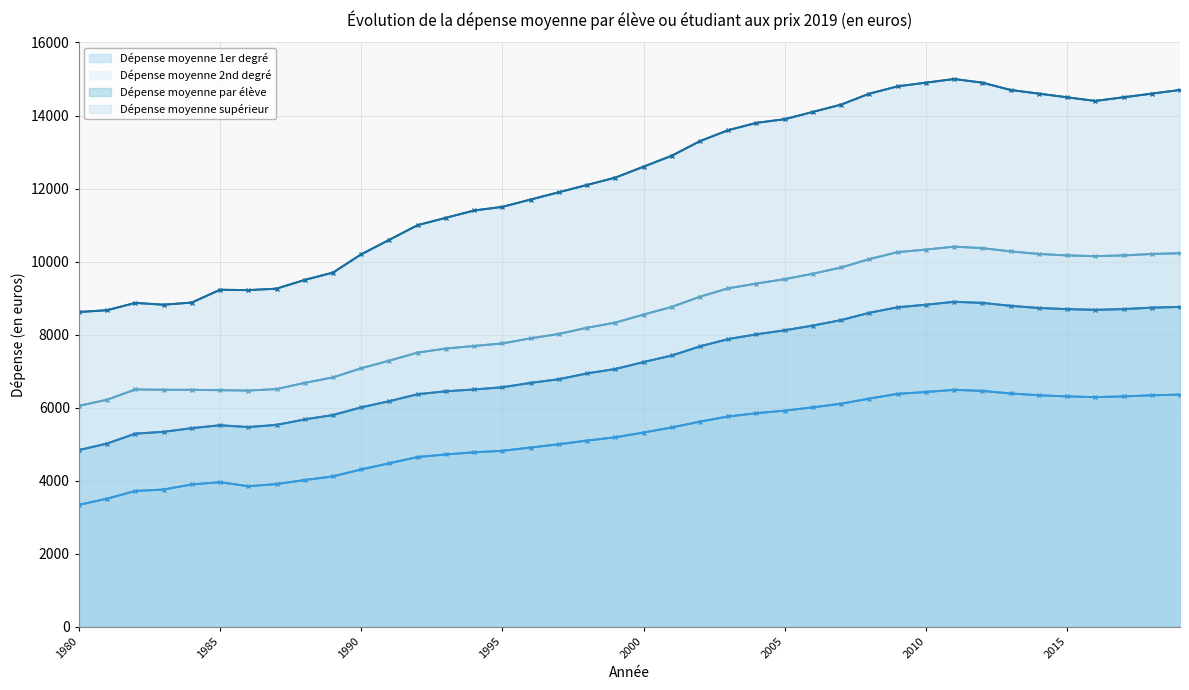

Reading right to left, list all the values displayed in this chart.

Dépense moyenne 1er degré: 6360	6340	6310	6290	6310	6340	6390	6460	6490	6430	6380	6250	6110	6010	5920	5850	5760	5620	5460	5320	5190	5100	5000	4910	4820	4780	4720	4650	4480	4310	4120	4020	3910	3850	3960	3900	3760	3720	3510	3340
Dépense moyenne 2nd degré: 10230	10210	10170	10150	10170	10210	10280	10370	10410	10330	10260	10070	9840	9670	9520	9400	9270	9040	8760	8550	8330	8190	8020	7900	7760	7690	7620	7510	7290	7080	6830	6680	6510	6470	6480	6490	6490	6500	6220	6050
Dépense moyenne par élève: 8760	8740	8700	8680	8700	8730	8790	8870	8900	8820	8750	8600	8400	8250	8120	8010	7880	7680	7430	7250	7060	6940	6780	6680	6560	6500	6450	6370	6180	6010	5800	5680	5530	5470	5520	5440	5340	5290	5020	4840
Dépense moyenne supérieur: 14700	14600	14500	14400	14500	14600	14700	14900	15000	14900	14800	14600	14300	14100	13900	13800	13600	13300	12900	12600	12300	12100	11900	11700	11500	11400	11200	11000	10600	10200	9700	9500	9260	9220	9230	8880	8820	8870	8670	8620